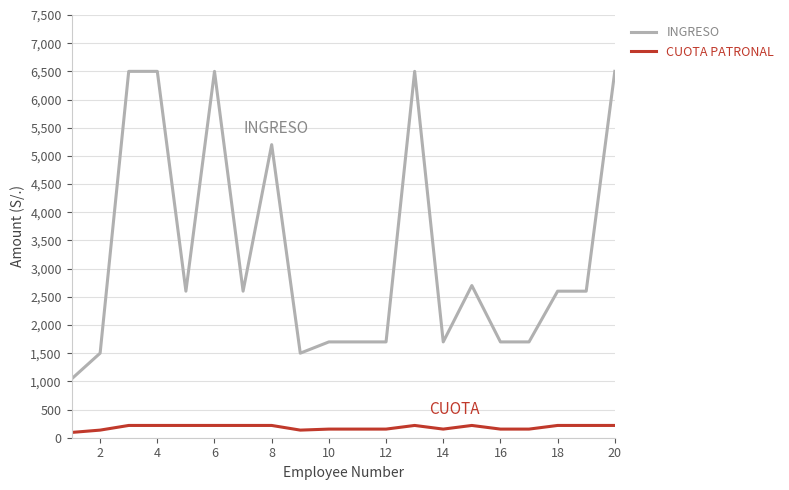

What is the greatest value displayed?

6500.0